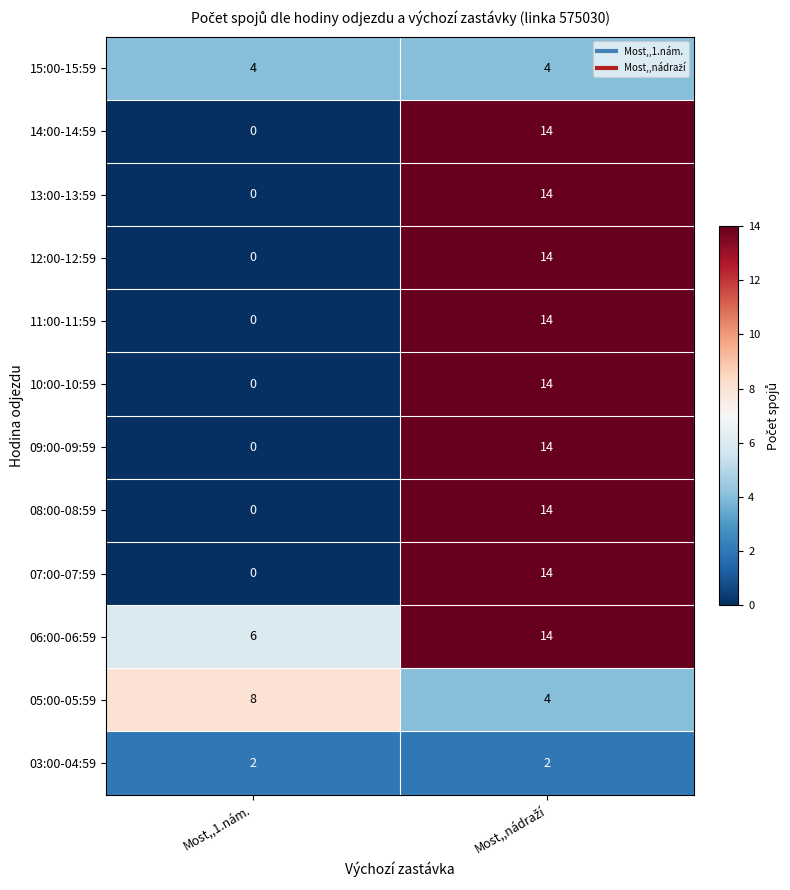

What is the difference between the highest and lowest values at Most,,1.nám.?

8